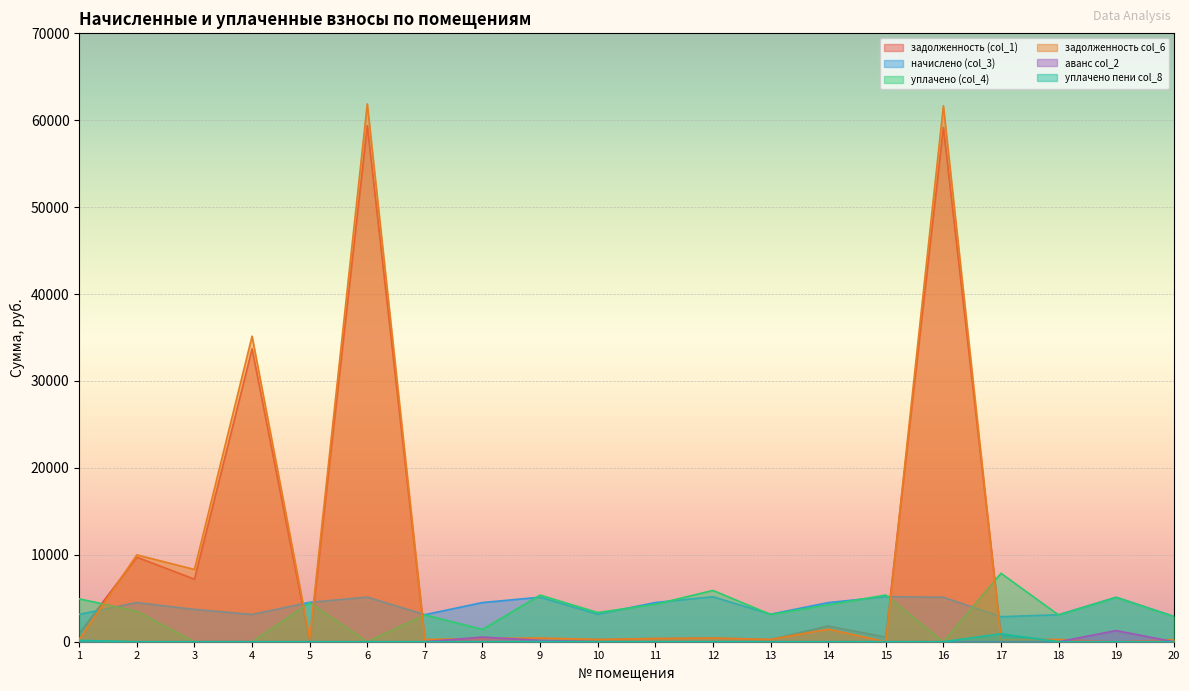

True or false: задолженность (col_1) and уплачено пени col_8 cross at least once.

True